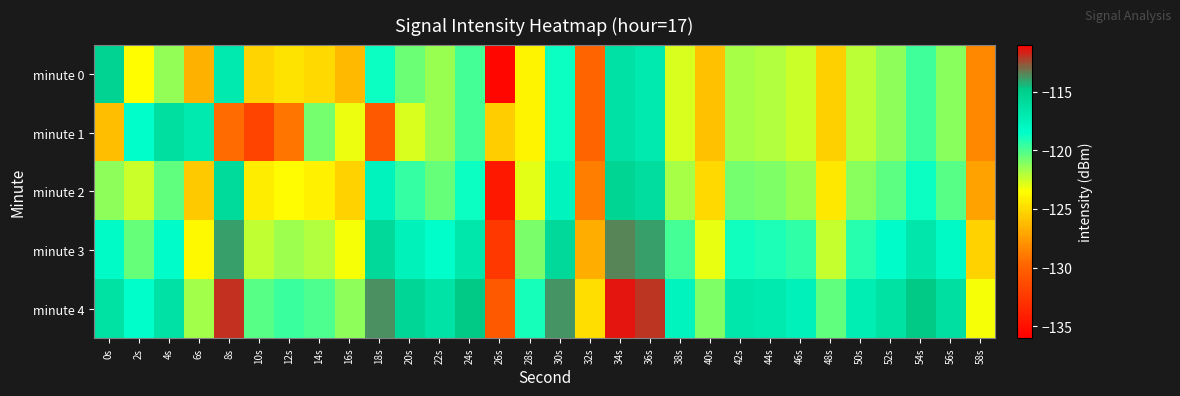

Reading left to right, transcribe all the data shown in this chart.

minute 0: 0s=-115.3	2s=-123.5	4s=-121.4	6s=-126.7	8s=-117.0	10s=-125.3	12s=-124.6	14s=-125.0	16s=-126.3	18s=-118.7	20s=-120.6	22s=-121.5	24s=-119.8	26s=-135.5	28s=-123.9	30s=-118.7	32s=-129.8	34s=-116.4	36s=-117.0	38s=-122.8	40s=-126.0	42s=-121.8	44s=-122.0	46s=-122.5	48s=-125.4	50s=-122.2	52s=-121.3	54s=-119.7	56s=-121.2	58s=-128.3
minute 1: 0s=-126.1	2s=-118.4	4s=-116.1	6s=-117.0	8s=-129.5	10s=-131.8	12s=-129.1	14s=-120.9	16s=-123.2	18s=-130.5	20s=-122.8	22s=-121.5	24s=-119.8	26s=-125.5	28s=-123.9	30s=-118.7	32s=-129.8	34s=-116.4	36s=-117.0	38s=-122.8	40s=-126.0	42s=-121.8	44s=-122.0	46s=-122.5	48s=-125.4	50s=-122.2	52s=-121.3	54s=-119.7	56s=-121.2	58s=-128.3
minute 2: 0s=-121.3	2s=-122.5	4s=-120.4	6s=-125.7	8s=-116.0	10s=-124.3	12s=-123.6	14s=-124.0	16s=-125.3	18s=-117.7	20s=-119.6	22s=-120.5	24s=-118.8	26s=-134.5	28s=-122.9	30s=-117.7	32s=-128.8	34s=-115.4	36s=-116.0	38s=-121.8	40s=-125.0	42s=-120.8	44s=-121.0	46s=-121.5	48s=-124.4	50s=-121.2	52s=-120.3	54s=-118.7	56s=-120.2	58s=-127.3
minute 3: 0s=-118.3	2s=-120.5	4s=-118.4	6s=-123.7	8s=-114.0	10s=-122.3	12s=-121.6	14s=-122.0	16s=-123.3	18s=-115.7	20s=-117.6	22s=-118.5	24s=-116.8	26s=-132.5	28s=-120.9	30s=-115.7	32s=-126.8	34s=-113.4	36s=-114.0	38s=-119.8	40s=-123.0	42s=-118.8	44s=-119.0	46s=-119.5	48s=-122.4	50s=-119.2	52s=-118.3	54s=-116.7	56s=-118.2	58s=-125.3
minute 4: 0s=-116.3	2s=-118.5	4s=-116.4	6s=-121.7	8s=-112.0	10s=-120.3	12s=-119.6	14s=-120.0	16s=-121.3	18s=-113.7	20s=-115.6	22s=-116.5	24s=-114.8	26s=-130.5	28s=-118.9	30s=-113.7	32s=-124.8	34s=-111.4	36s=-112.0	38s=-117.8	40s=-121.0	42s=-116.8	44s=-117.0	46s=-117.5	48s=-120.4	50s=-117.2	52s=-116.3	54s=-114.7	56s=-116.2	58s=-123.3